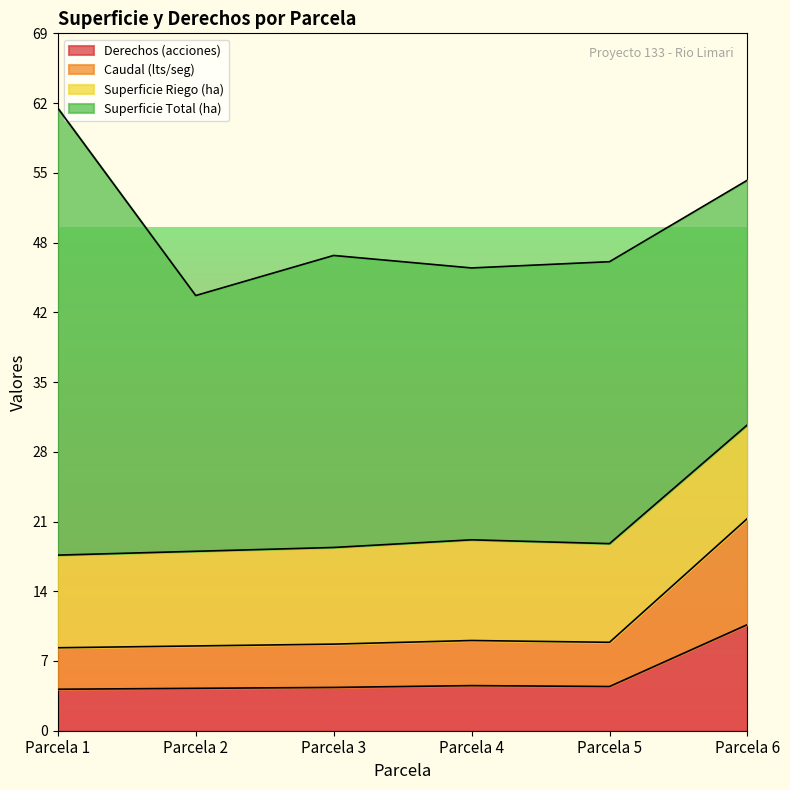

Rank the categories by Derechos (acciones) value from highest to lowest.

Parcela 6, Parcela 4, Parcela 5, Parcela 3, Parcela 2, Parcela 1